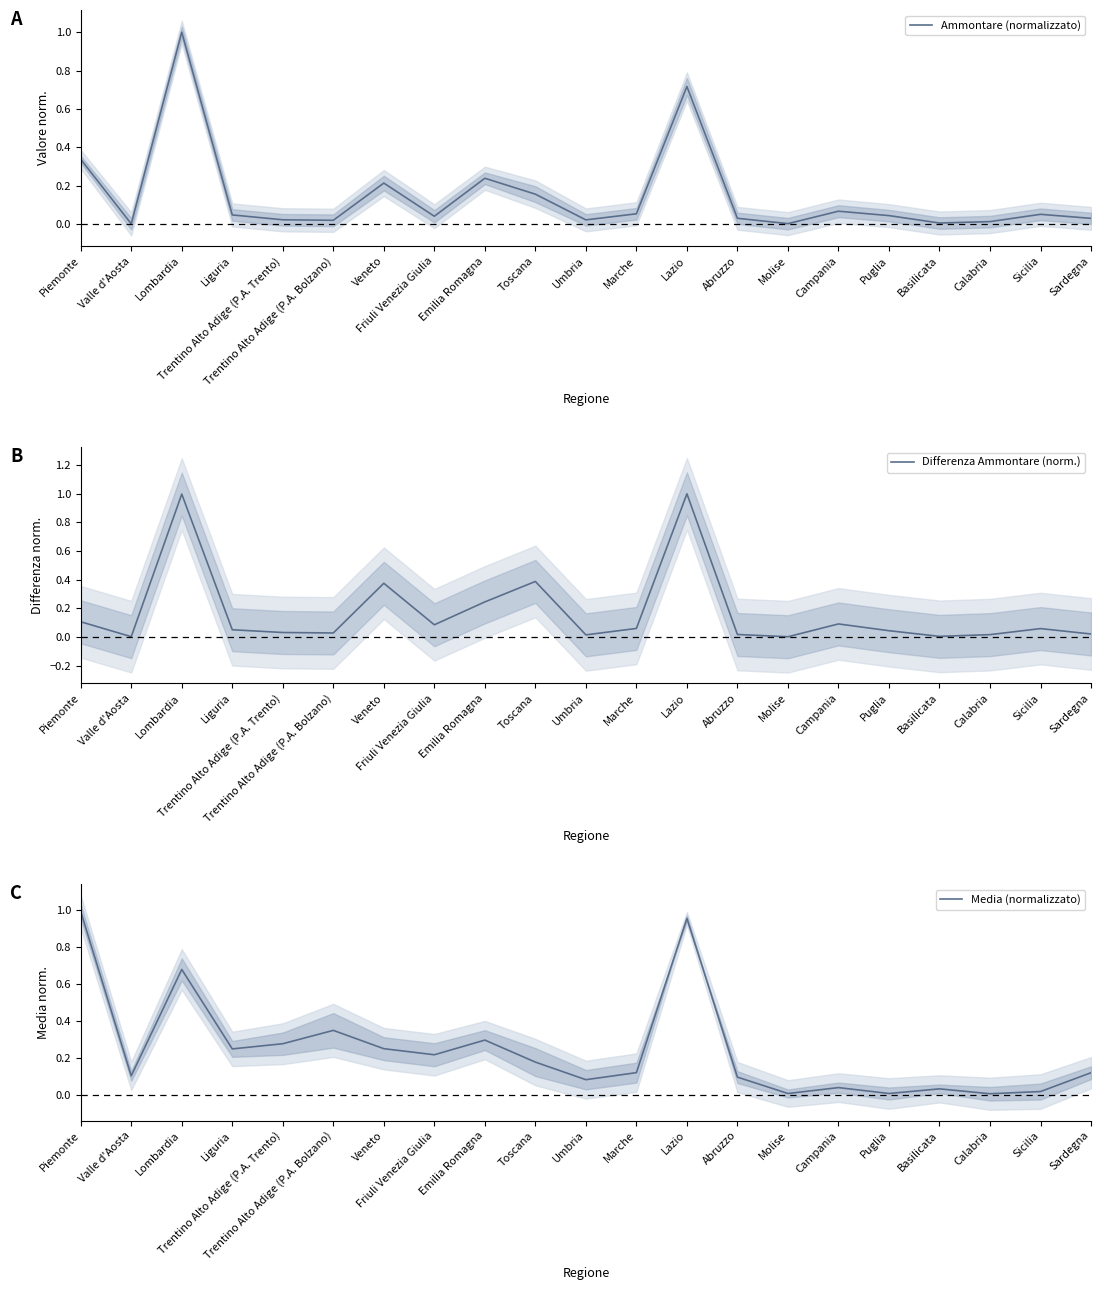

Rank the series at Toscana from highest to lowest value.

Differenza Ammontare (norm.), Media (normalizzato), Ammontare (normalizzato)